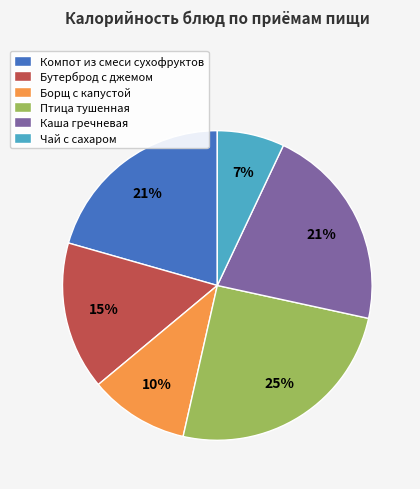

Is it true that Компот из смеси сухофруктов is 33% of the pie?

False